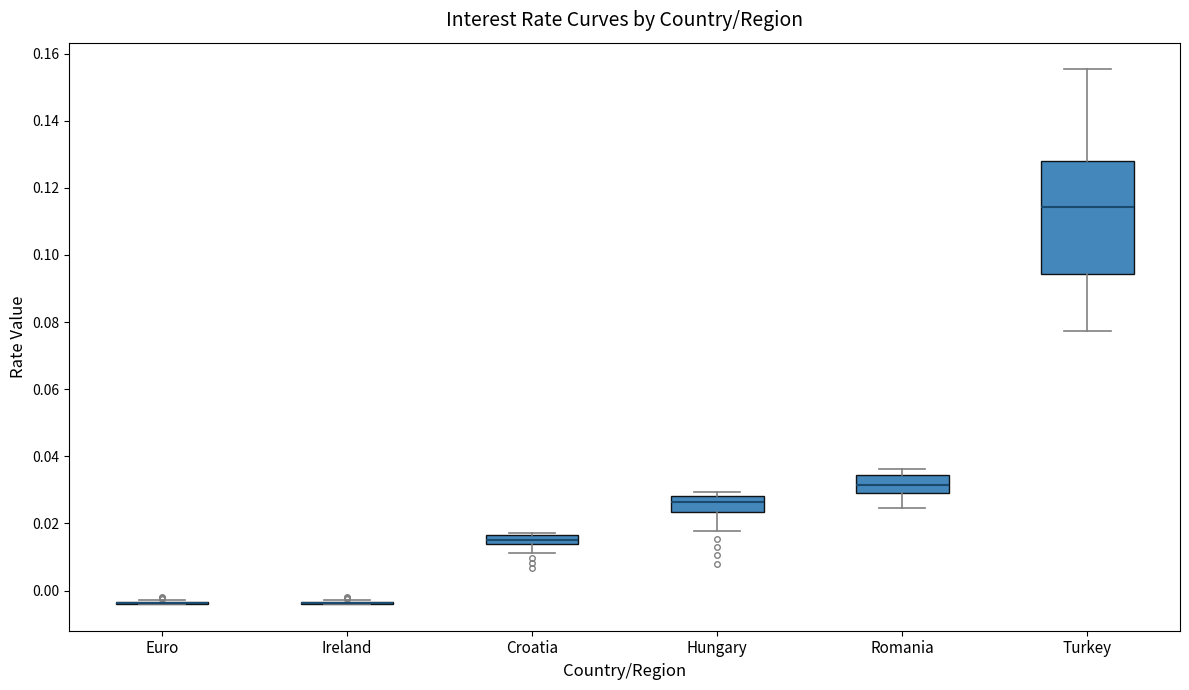

Comparing the boxes themselves (not the whiskers), which one is the tallest?

Turkey